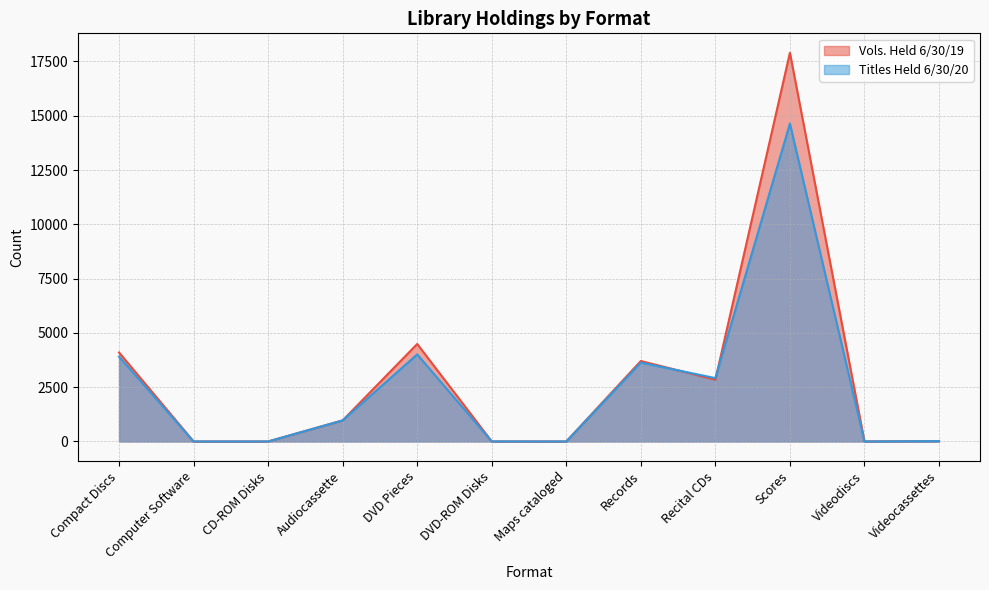

What is the label of the 7th point from the right?

DVD-ROM Disks